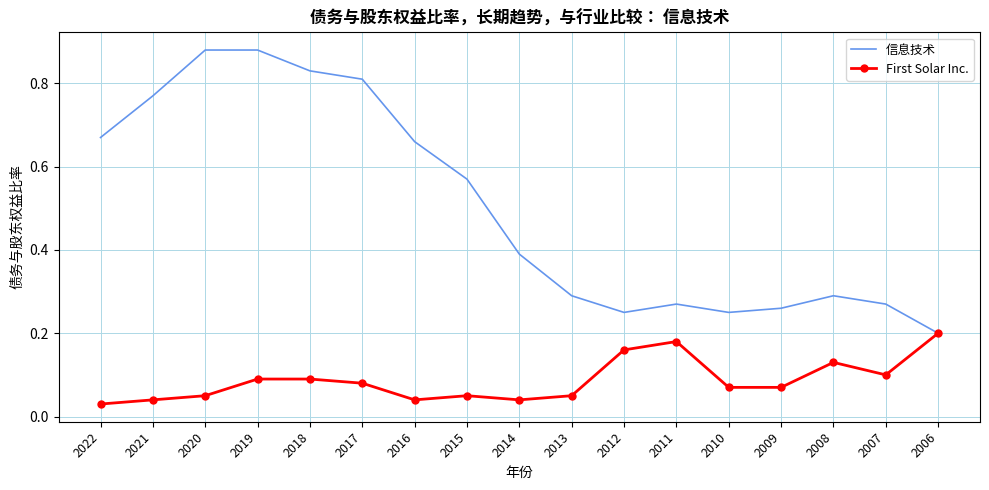

Which series changed the most between 2022 and 2009?

信息技术